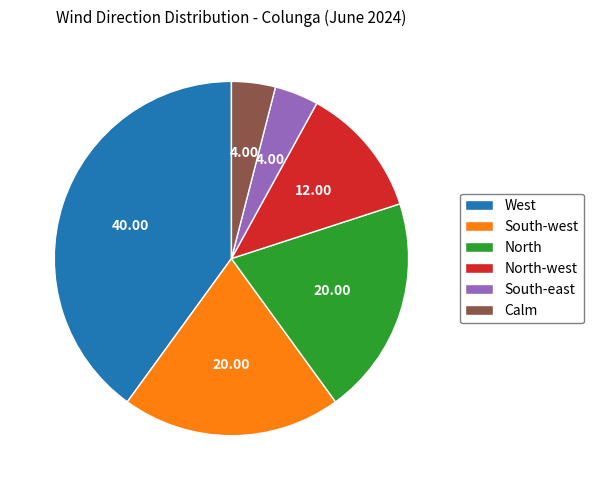

What is the largest slice in the pie chart?

West